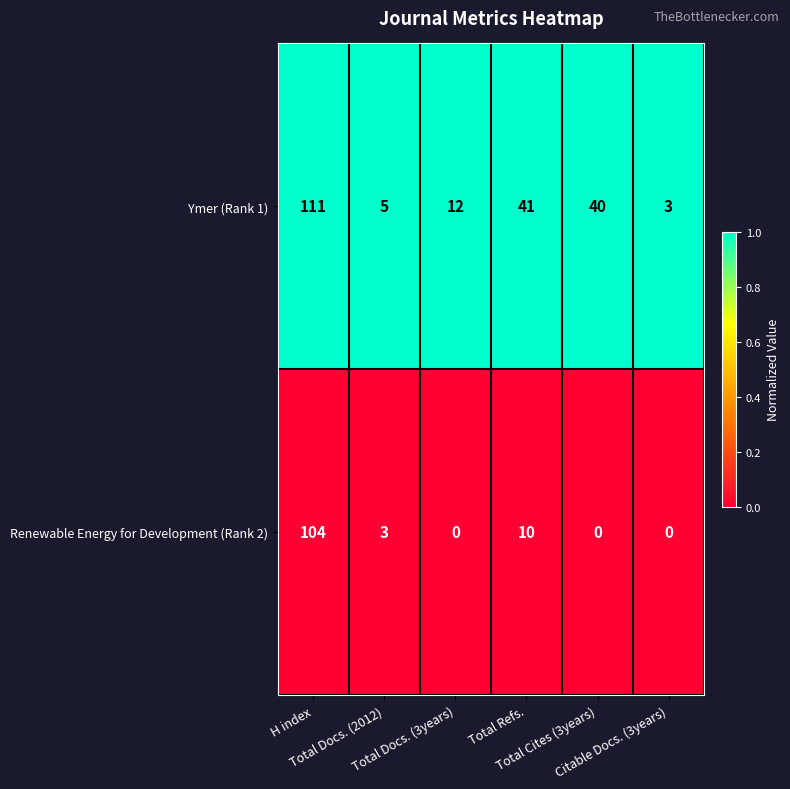

Rank the series by their maximum value, from highest to lowest.

Ymer (Rank 1), Renewable Energy for Development (Rank 2)